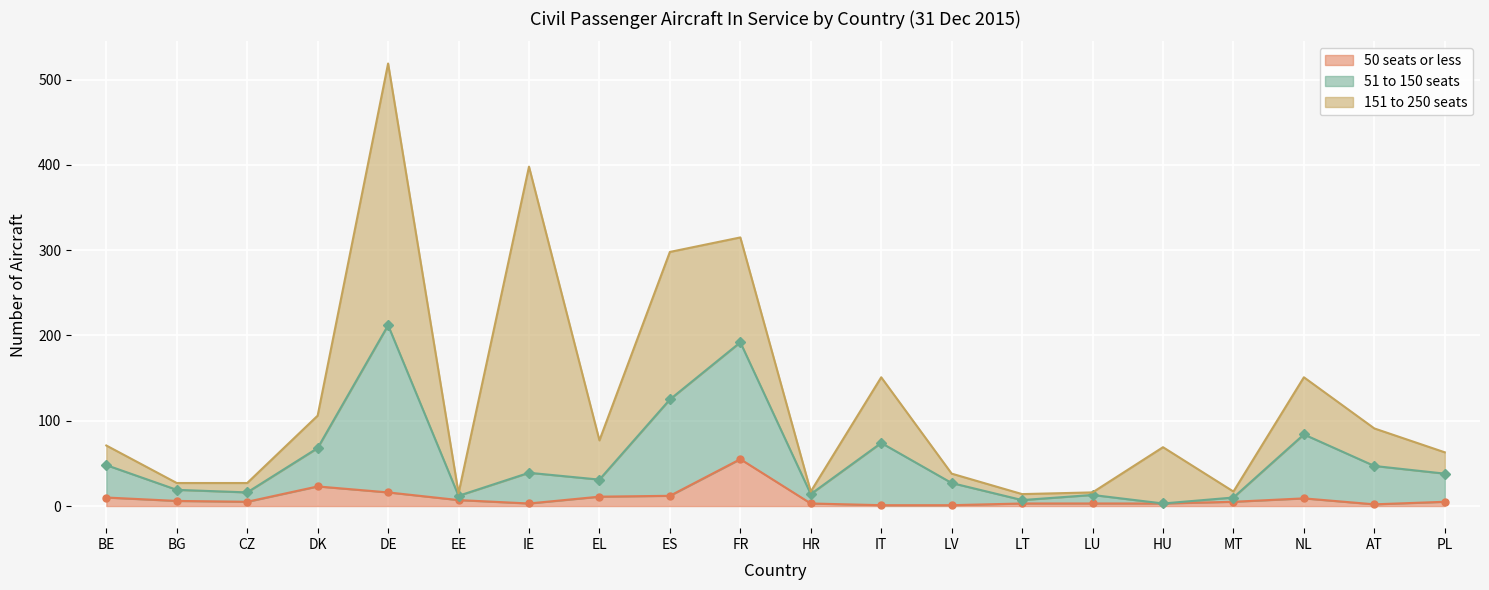

What is the total value across all series at BE?

58